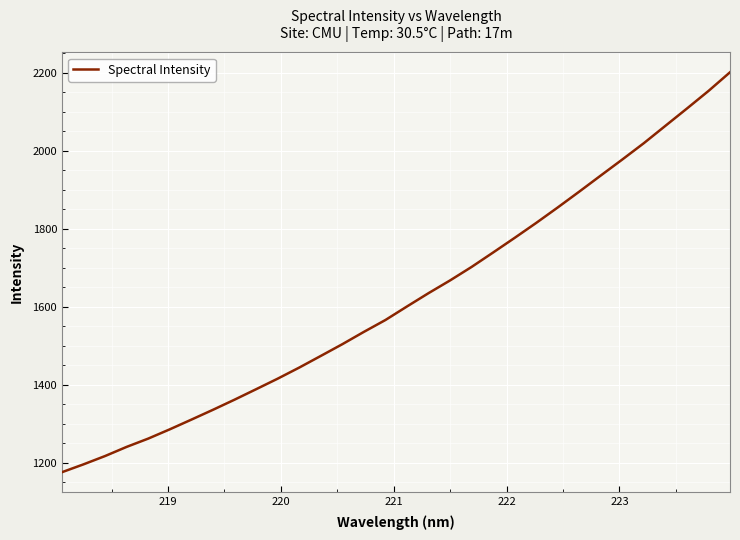

What is the maximum value shown in the chart?

2200.8